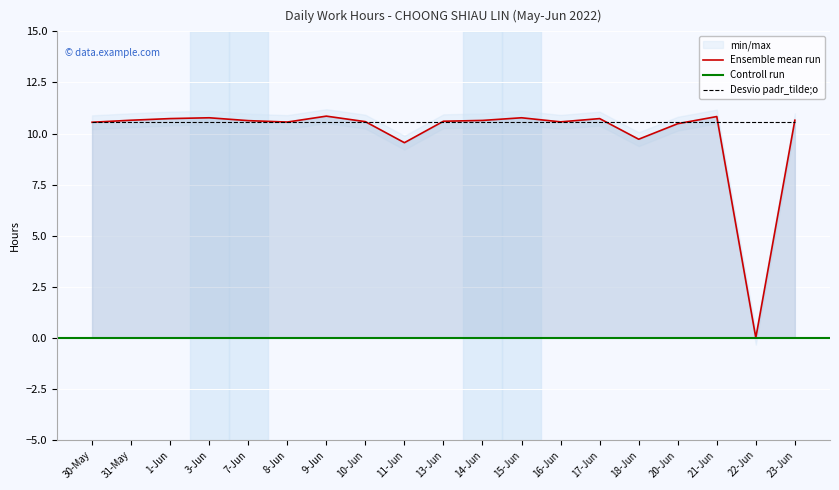

What is the difference between the maximum and minimum values?

10.8